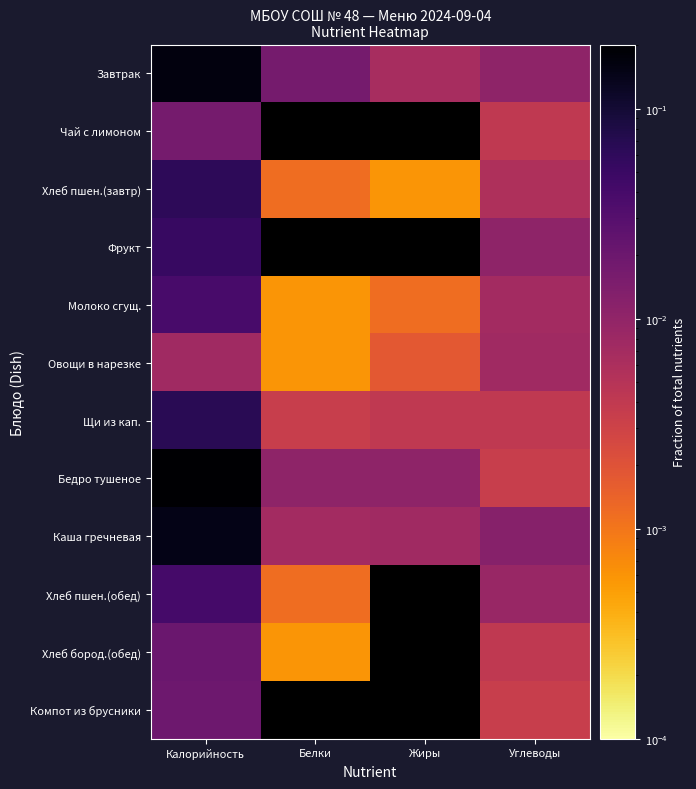

How many data points does each series have?

4